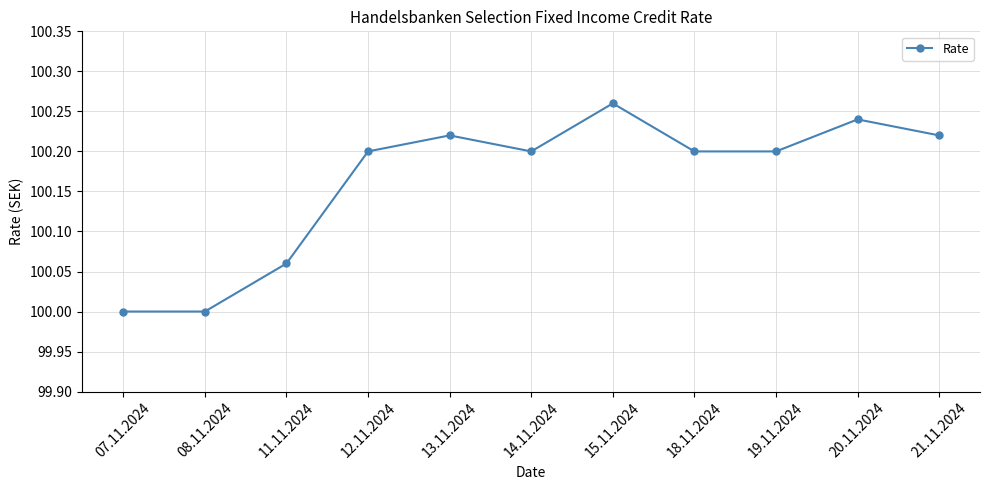

How many interior local peaks (higher than both neighbors) does the data have?

3